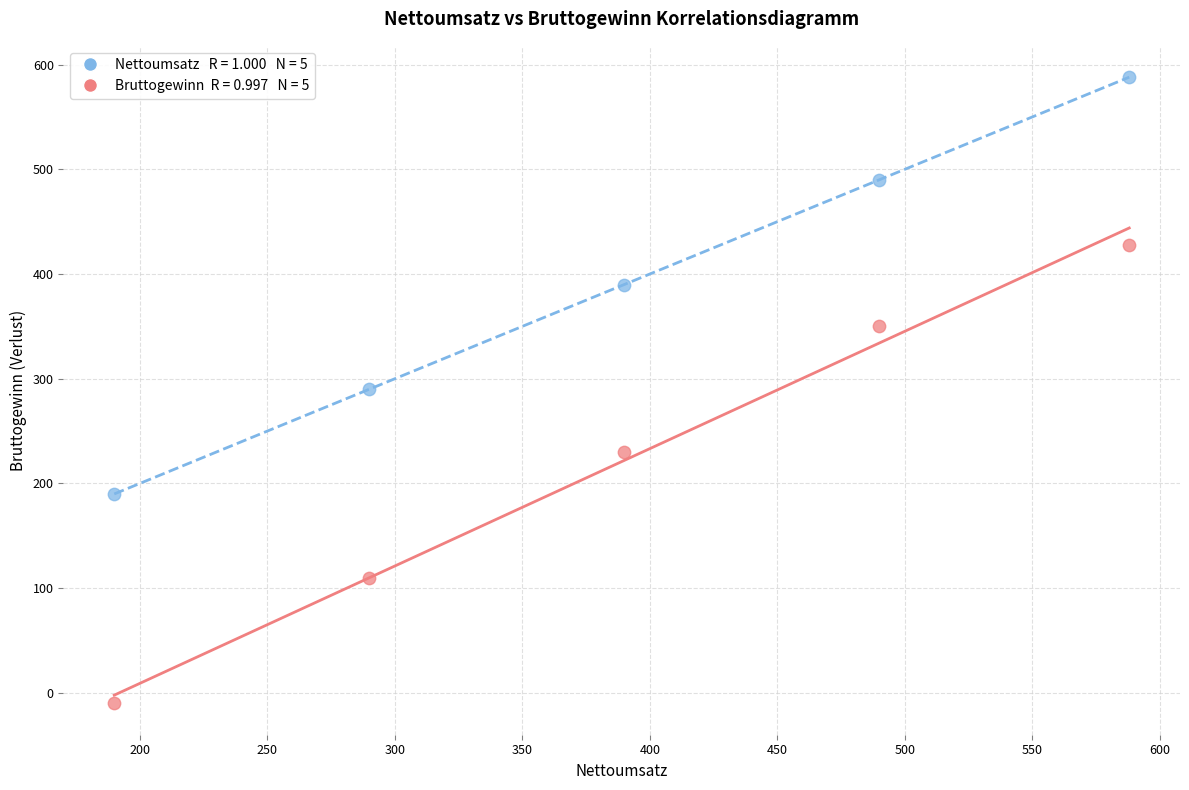

Across all data points, what is the average Y value?

305.6